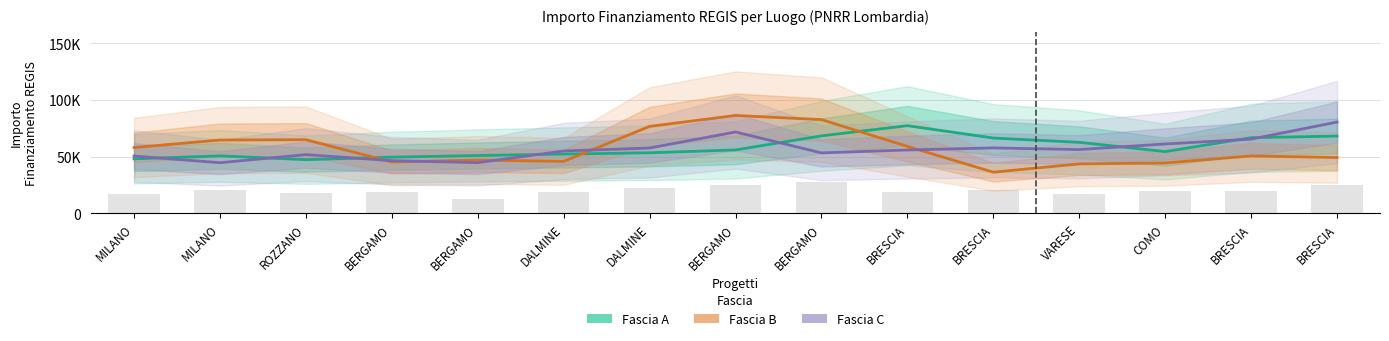

How many categories are shown in the chart?

15